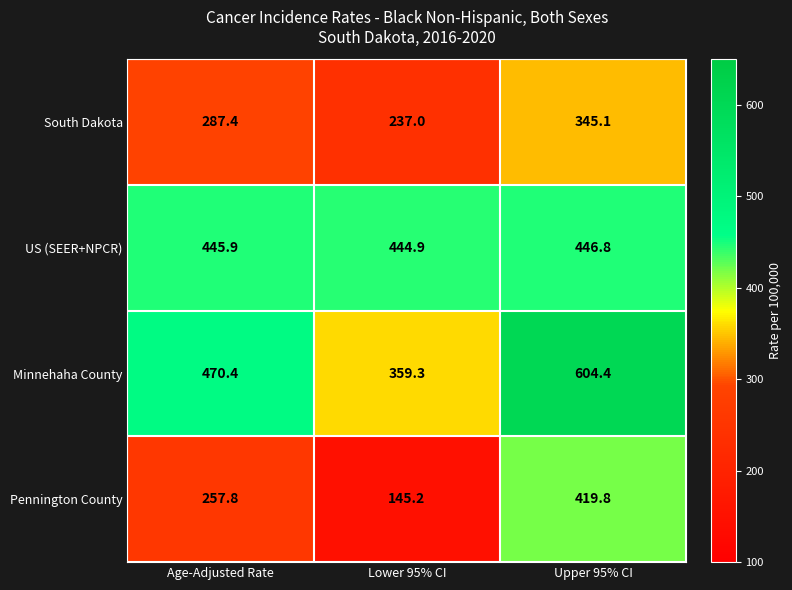

Is it true that South Dakota equals 345.1 at Upper 95% CI?

True